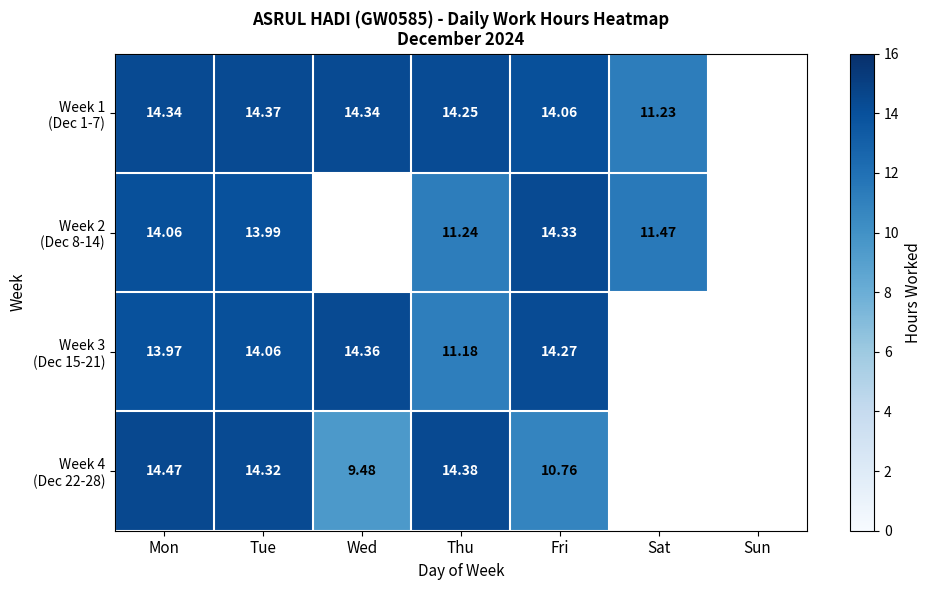

Which category has the highest value across all series?

Mon